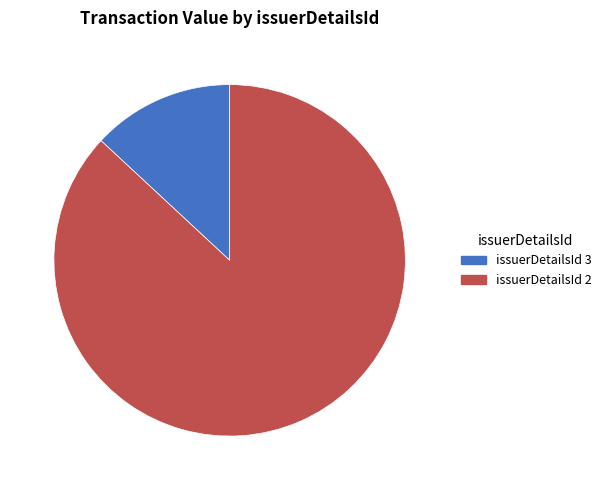

True or false: issuerDetailsId 3 accounts for 2% of the total.

False